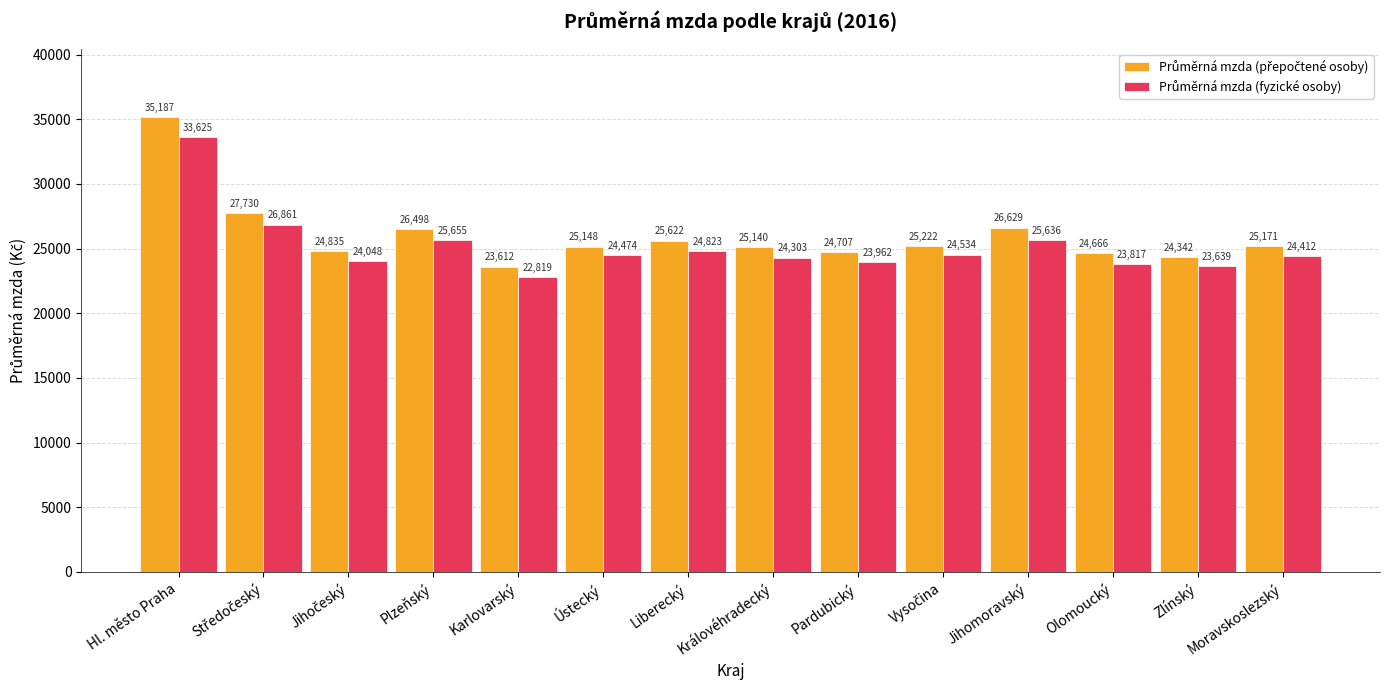

How many distinct data groups are displayed?

2